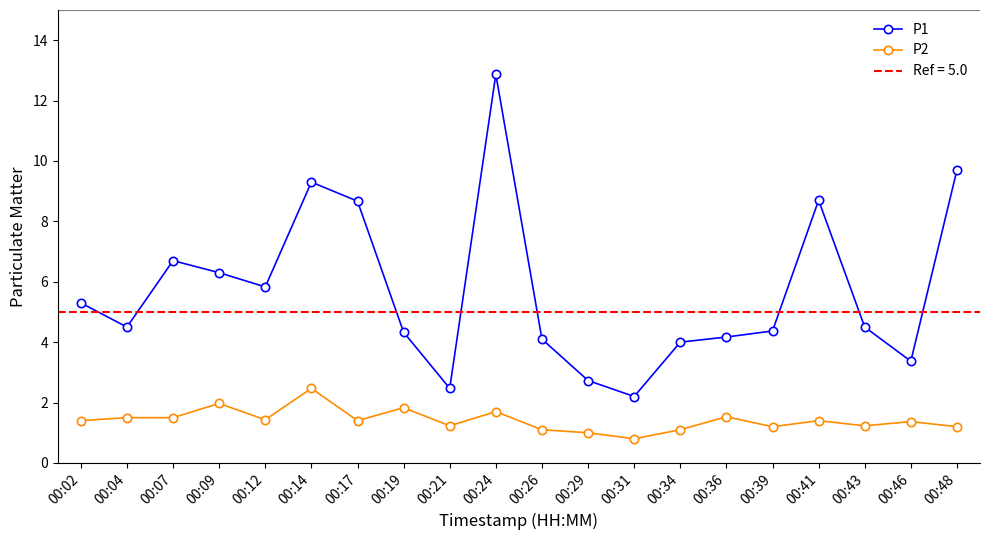

Which series has the largest range (max minus min)?

P1